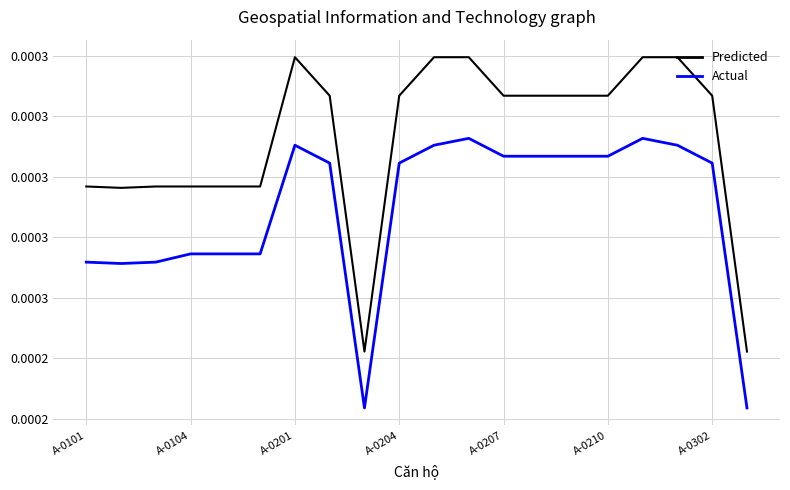

Rank the categories by Predicted value from highest to lowest.

A-0302, 10, 11, 16, 17, 7, 9, 12, 13, 14, 15, 18, A-0101, A-0201, A-0204, A-0207, A-0210, A-0104, 8, 19